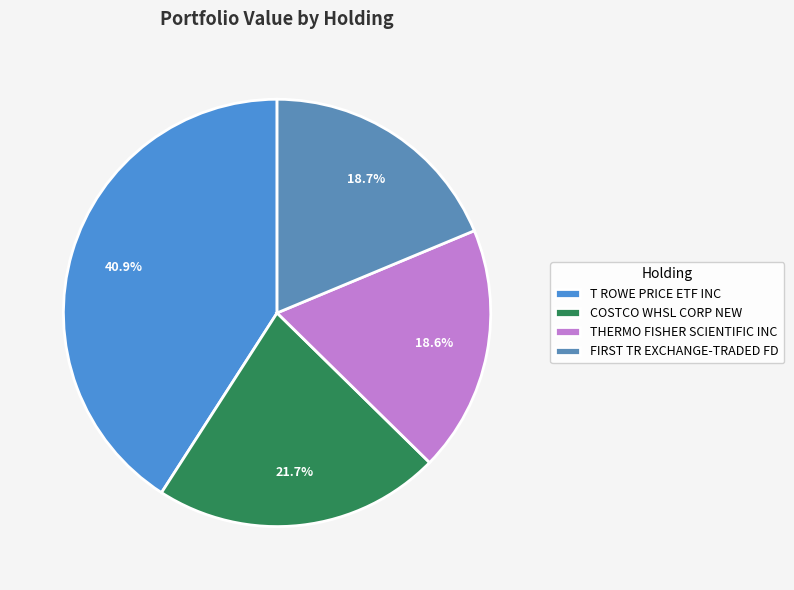

What is the smallest slice in the pie chart?

THERMO FISHER SCIENTIFIC INC